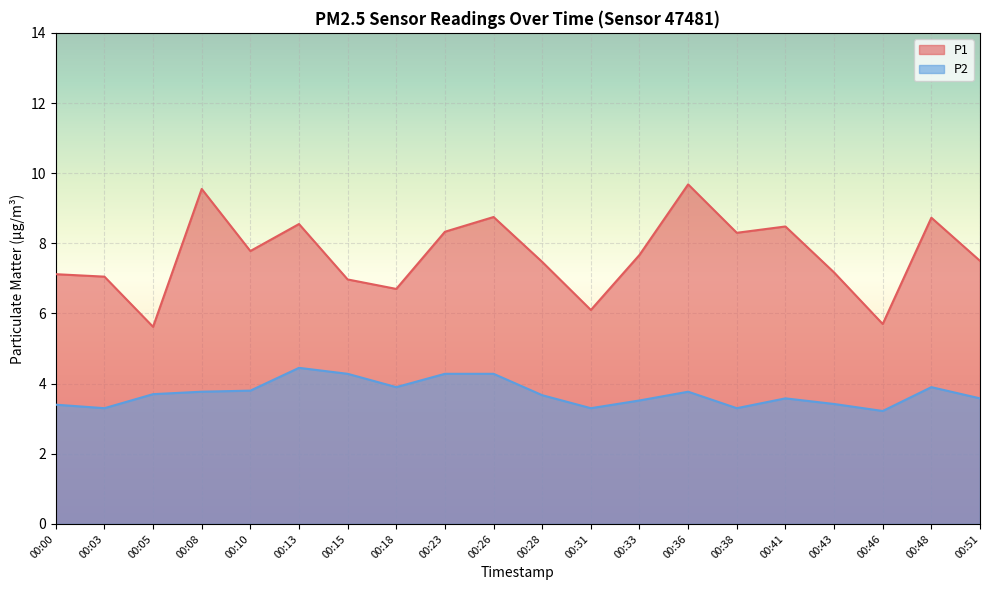

Is the value of P2 at 00:23 greater than the value of P1 at 00:23?

No